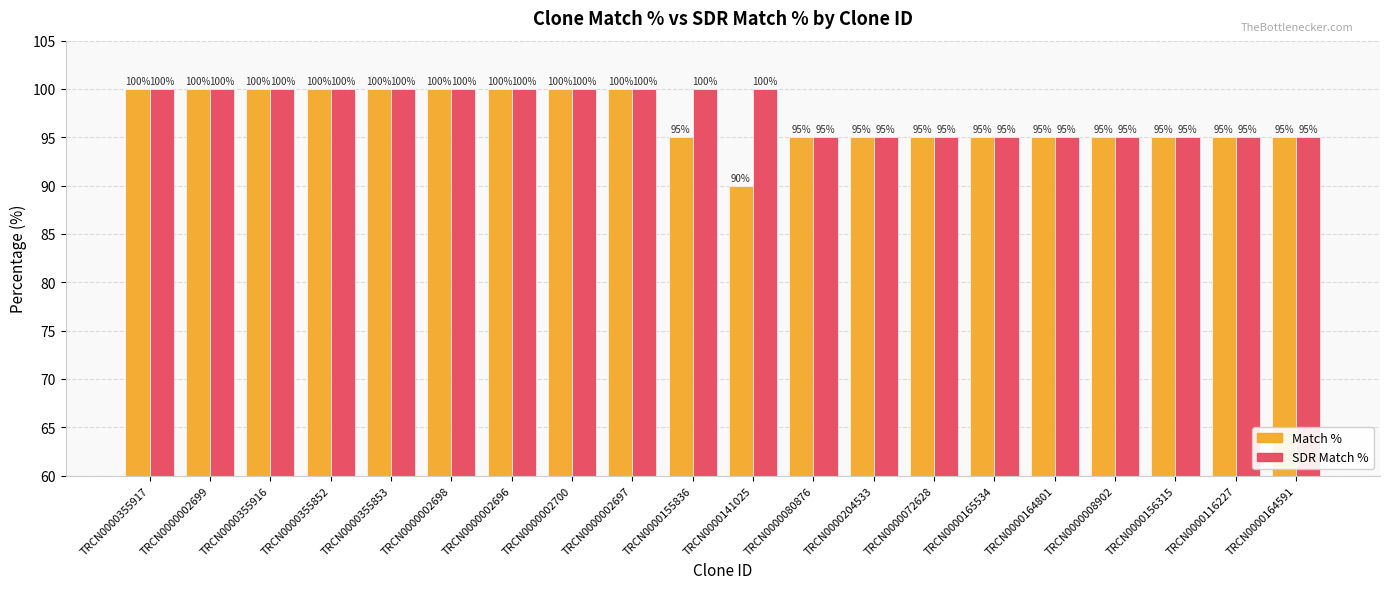

Reading right to left, transcribe all the data shown in this chart.

Match %: 95	95	95	95	95	95	95	95	95	90	95	100	100	100	100	100	100	100	100	100
SDR Match %: 95	95	95	95	95	95	95	95	95	100	100	100	100	100	100	100	100	100	100	100